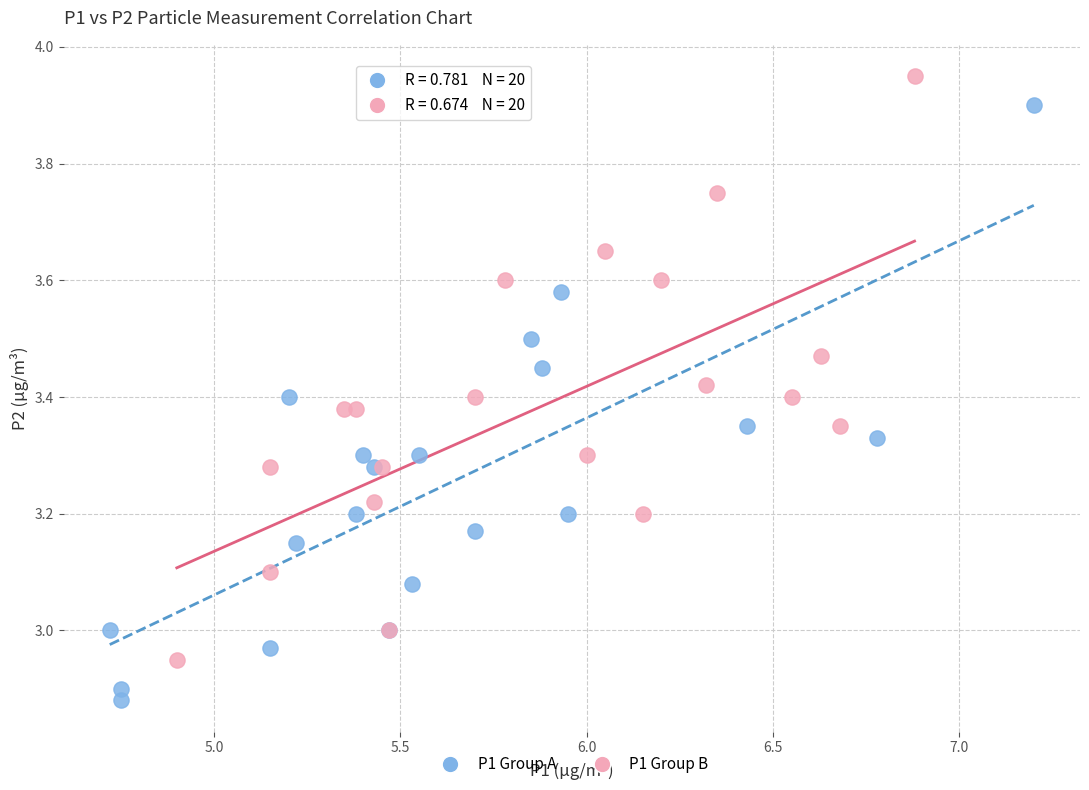

Which series contains the highest Y value?

P1 Group B